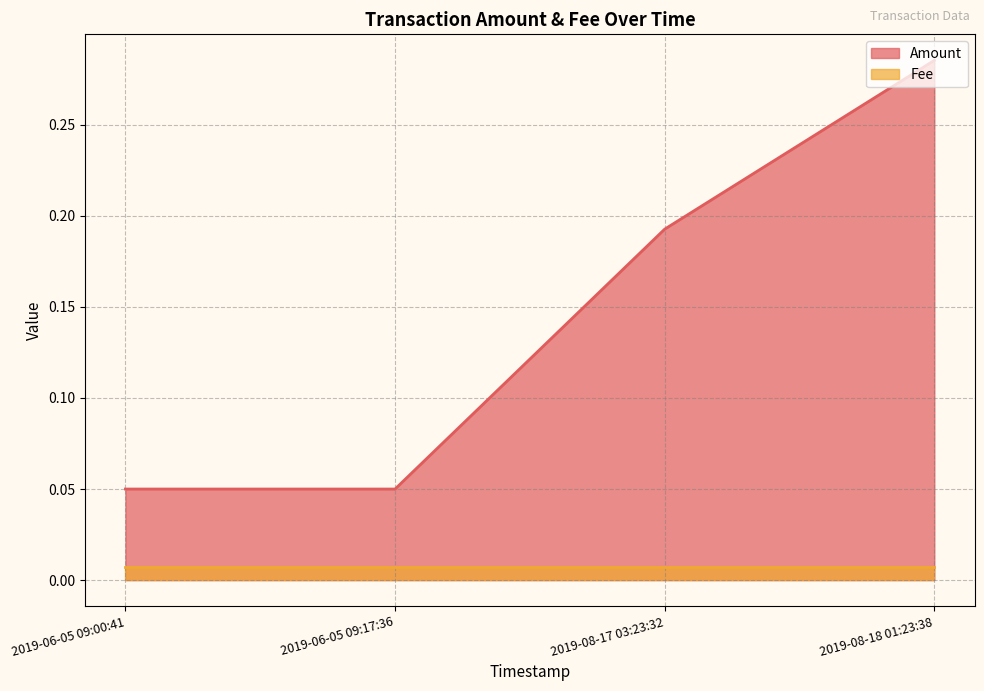

True or false: Amount and Fee intersect in this chart.

False